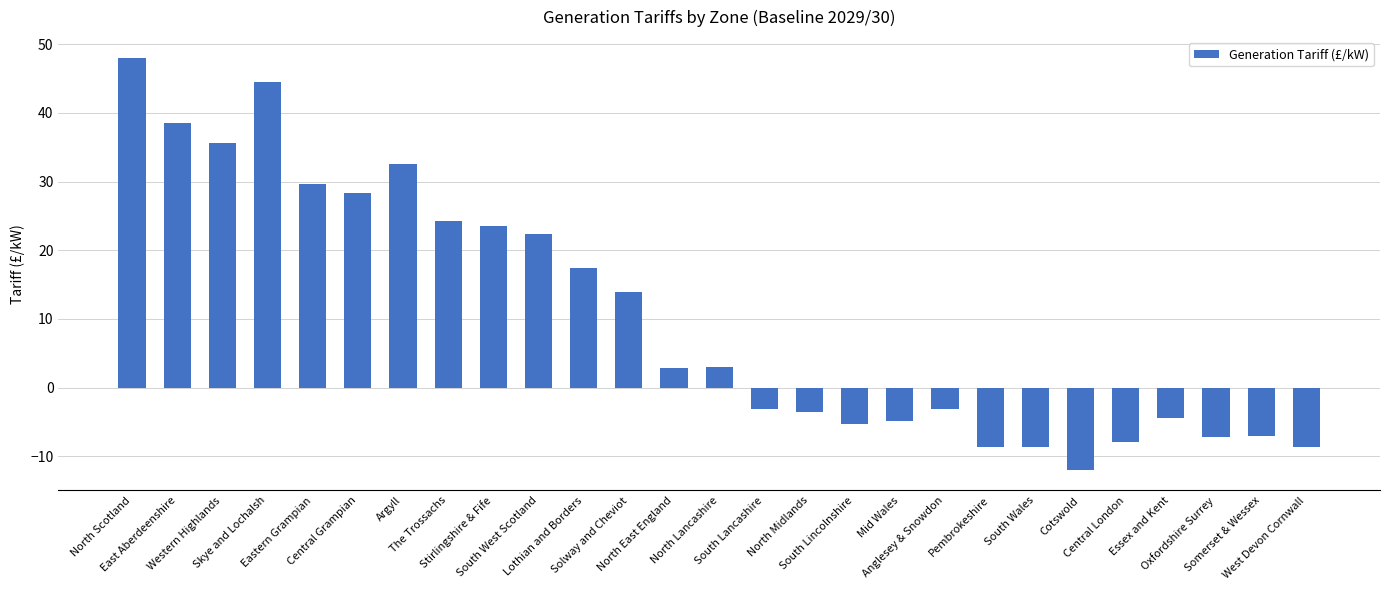

What is the sum of all values?

279.8